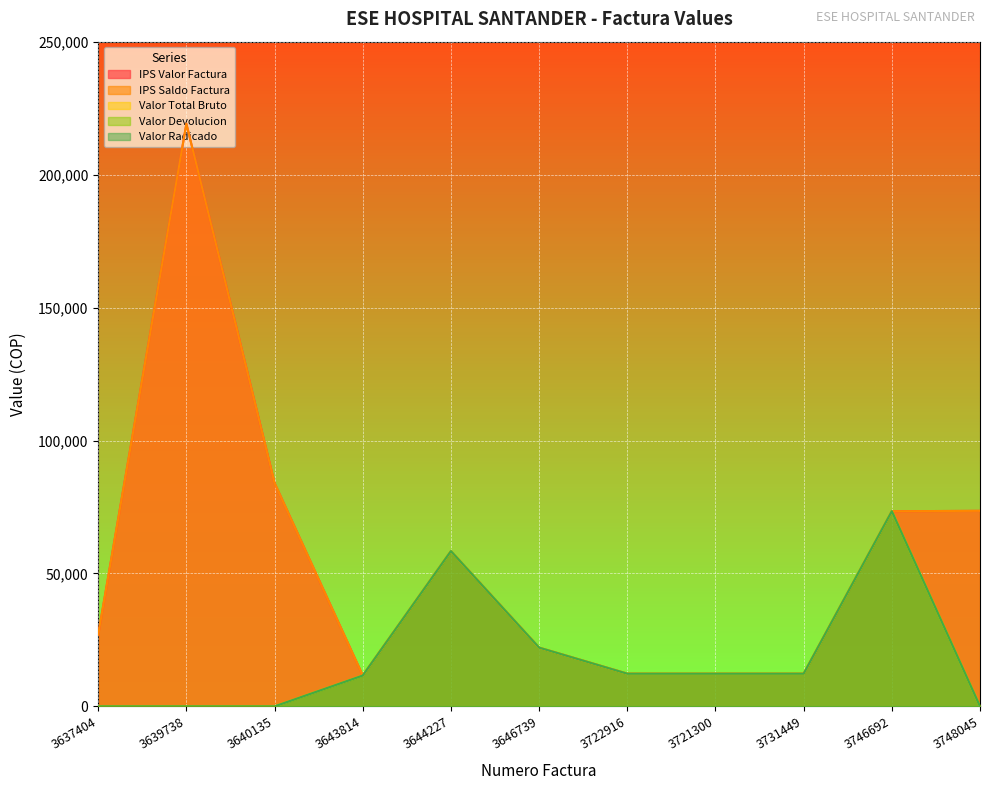

The value of Valor Total Bruto at 3644227 is 58400. True or false?

True